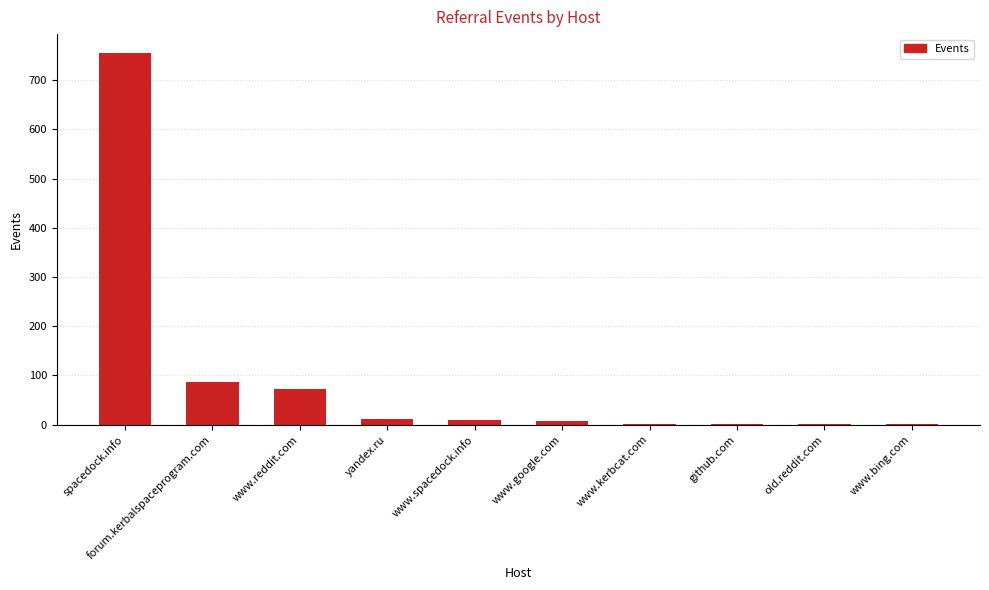

Read the value at www.kerbcat.com.

2